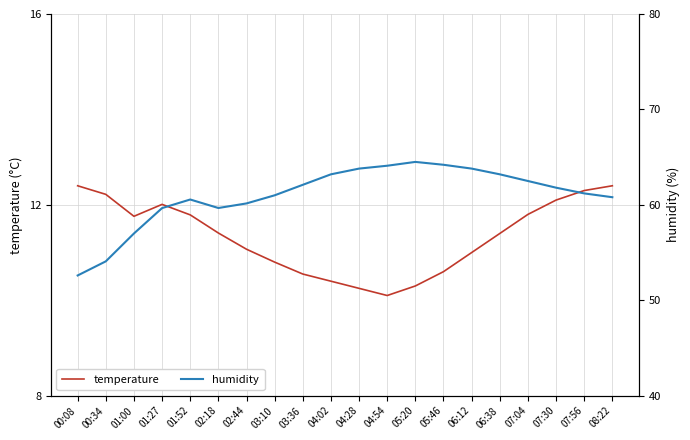

True or false: temperature has more than 0 interior local peaks.

True